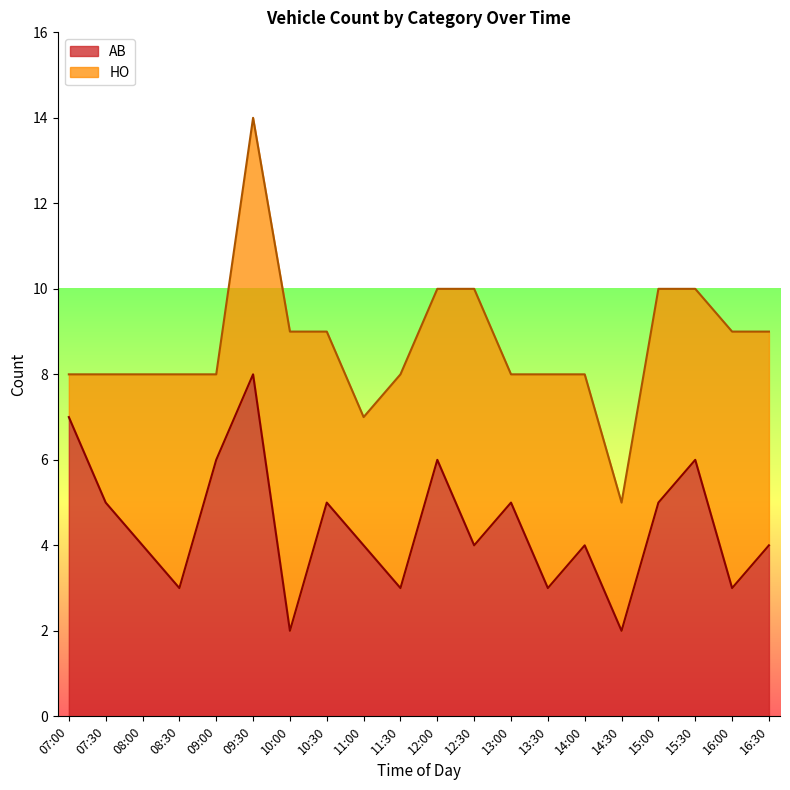

At which category does the data reach its first local valley?

08:30